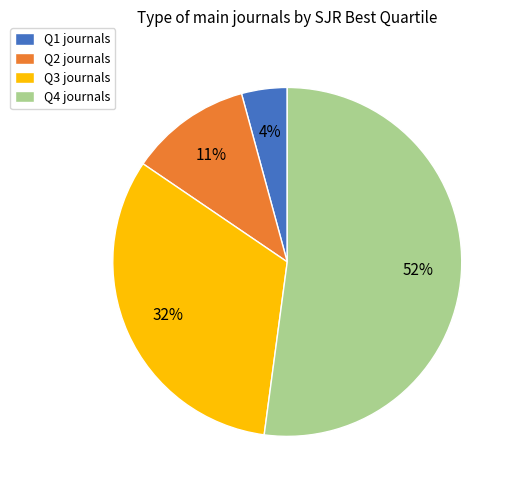

How many segments does this pie chart have?

4